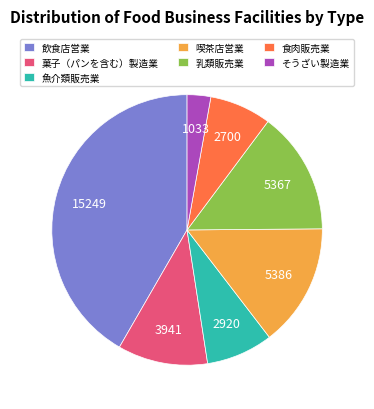

Do 飲食店営業 and 食肉販売業 together represent more than half of the pie?

No